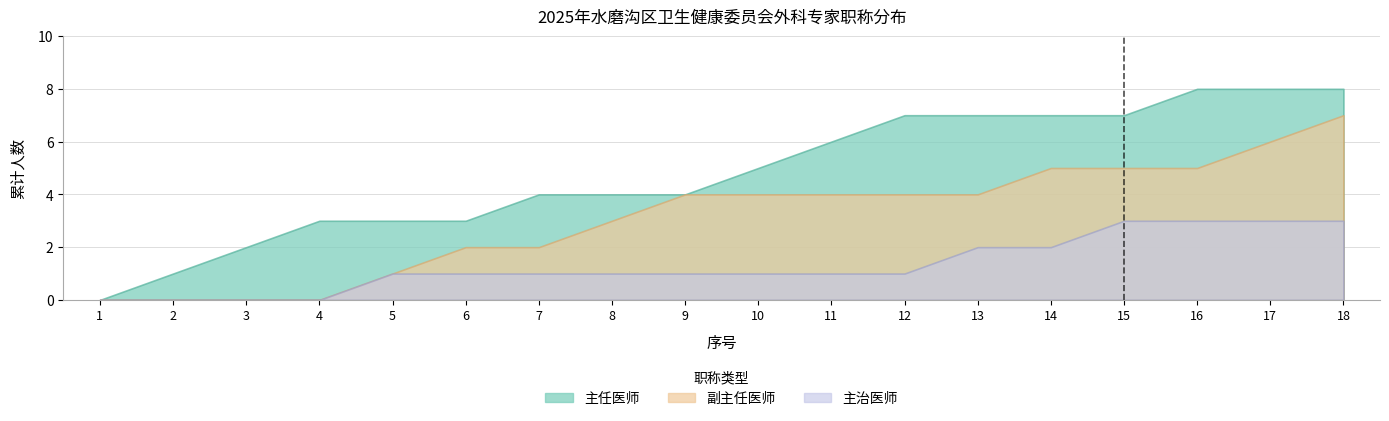

How many categories are shown in the chart?

18